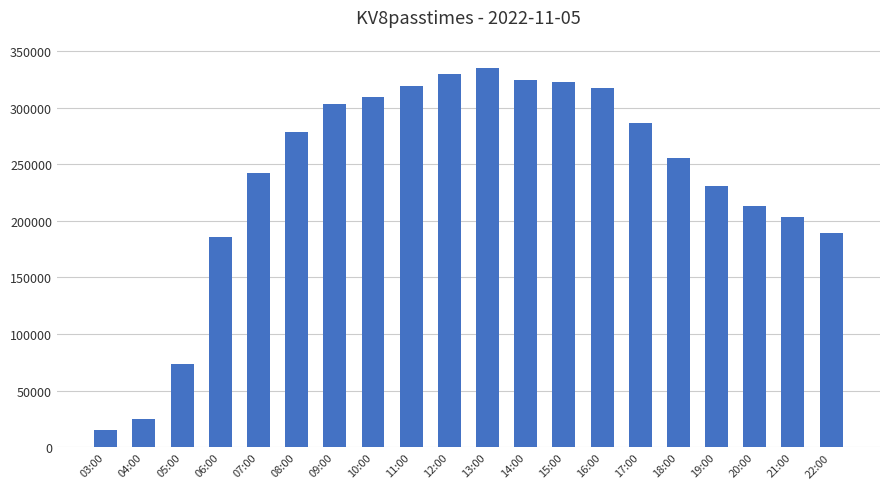

Between 18:00 and 20:00, which is larger?

18:00